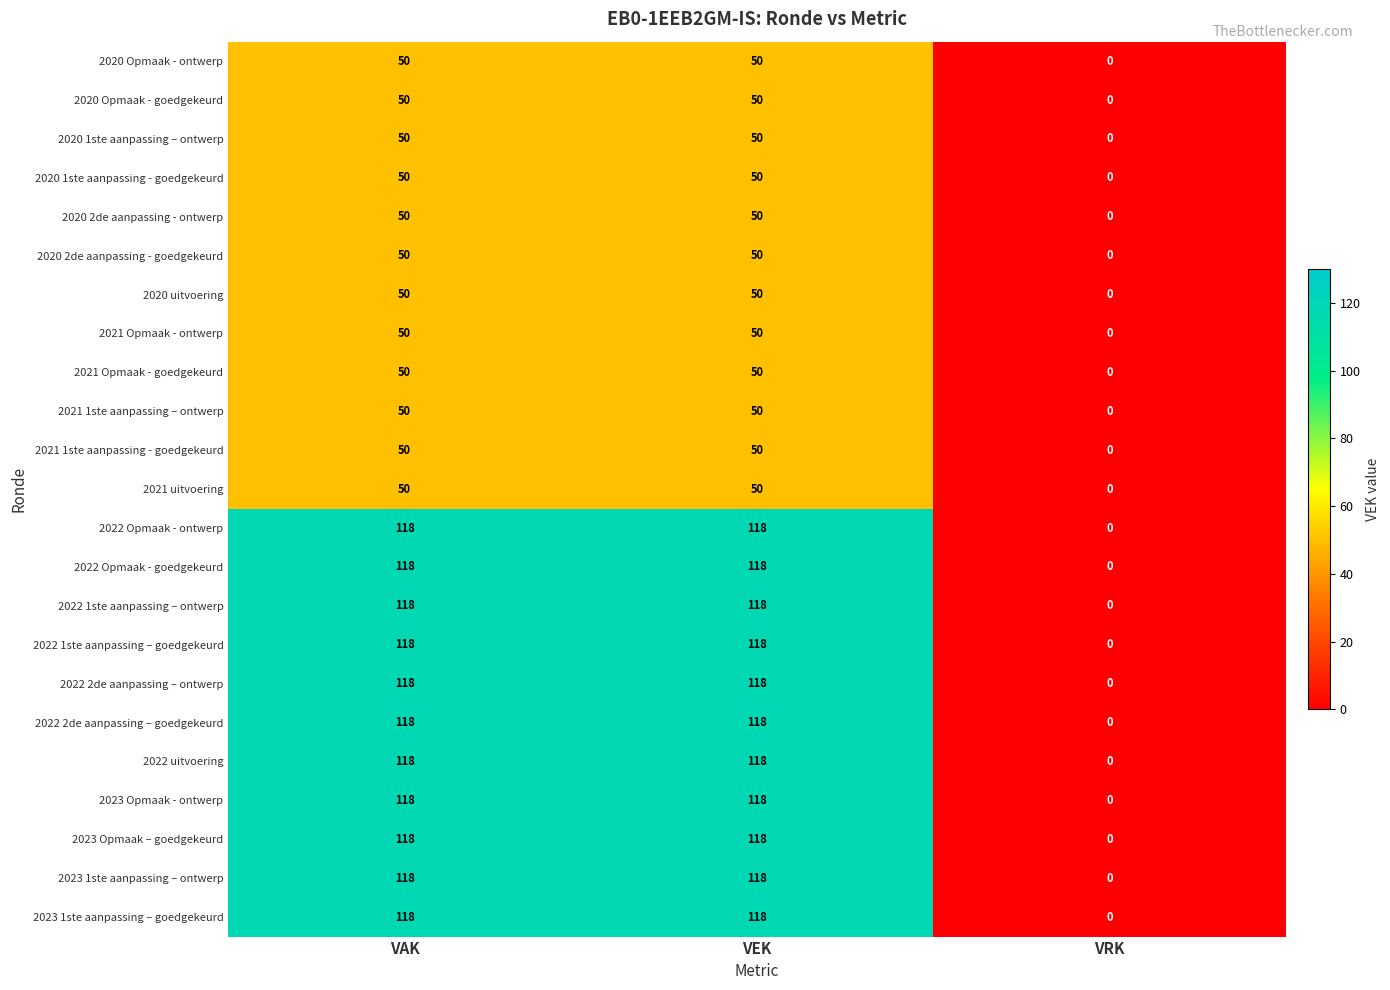

At which label does 2020 uitvoering reach its minimum?

VRK